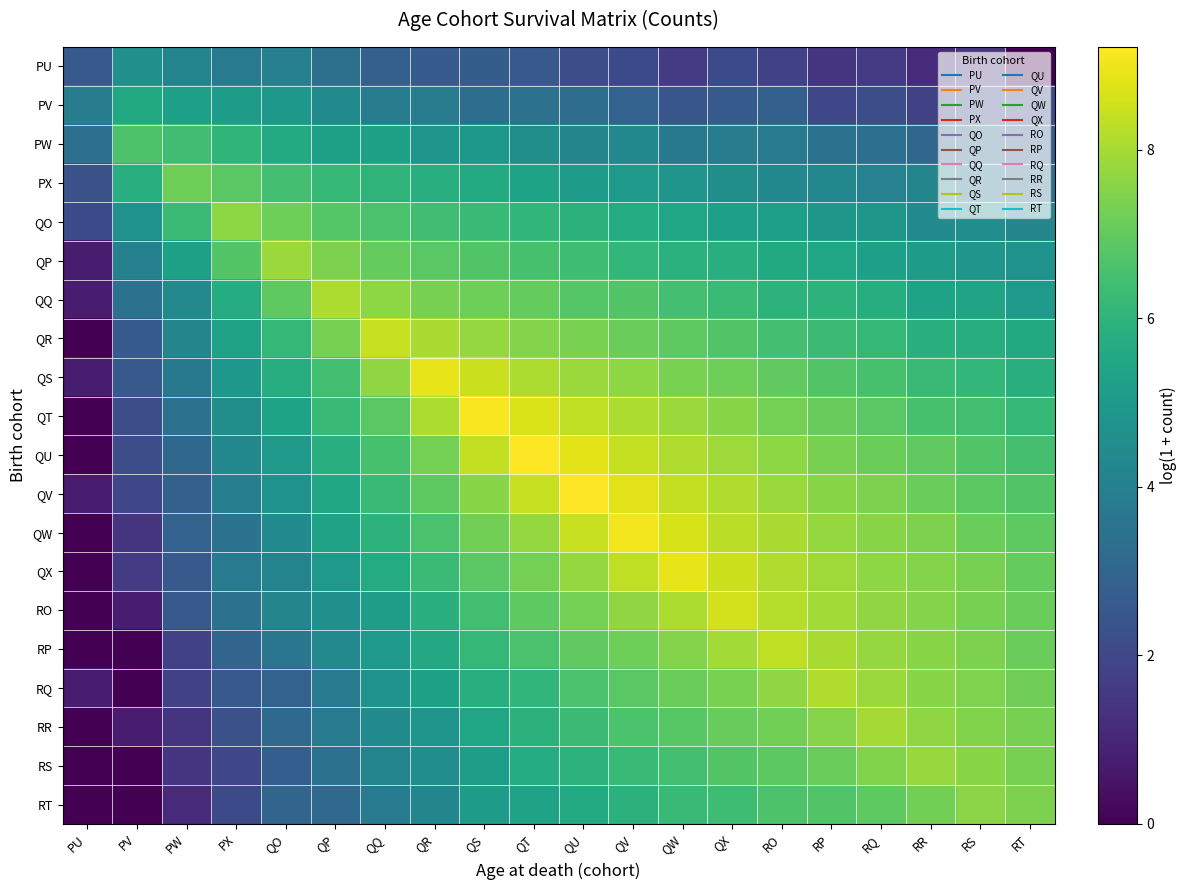

Rank the series at PX from lowest to highest value.

RS, RT, RR, RQ, RP, RO, QW, QX, PU, QV, QU, QT, QS, PV, QR, QQ, PW, QP, PX, QO